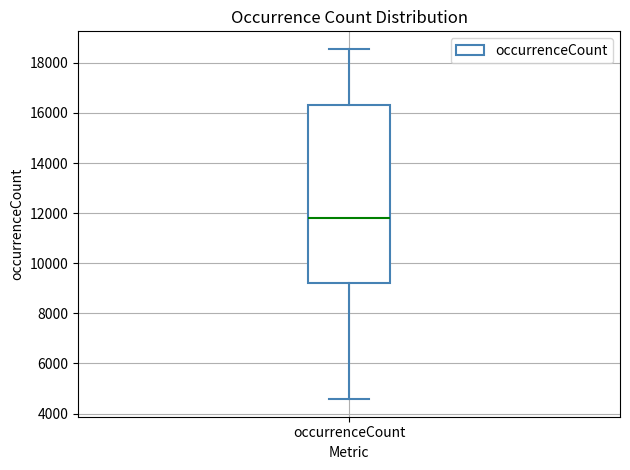

Read this box plot against the y-axis: the position of the median line, the range covered by the box, and the ends of both whiskers. The values are not printed on the chart, so give them approximately, as read against the axis.

median 11800, box 9200 to 16400, whiskers 4600 to 18600